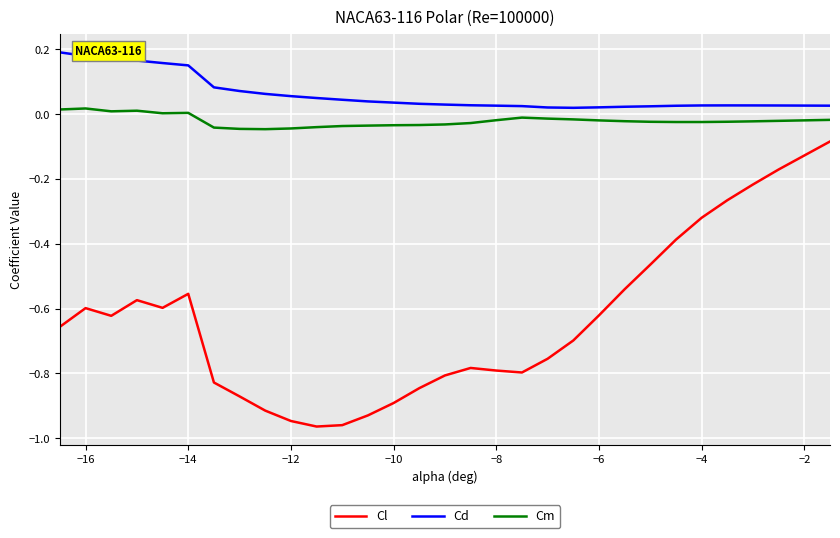

What is the difference between the maximum and second lowest values in the Cl series?

0.9